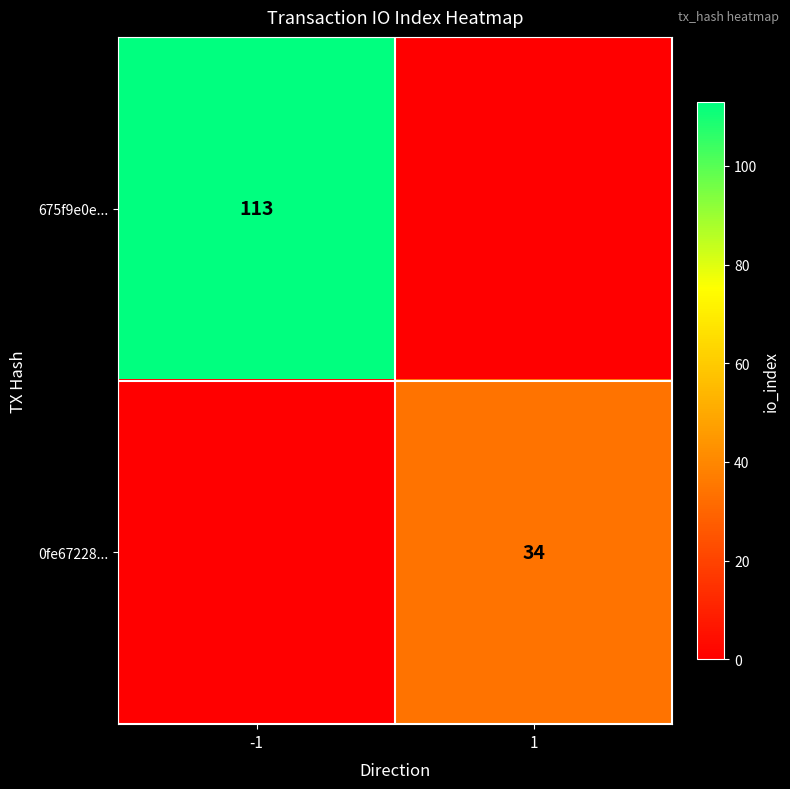

True or false: 0fe67228... has a value of 58 at 1.

False